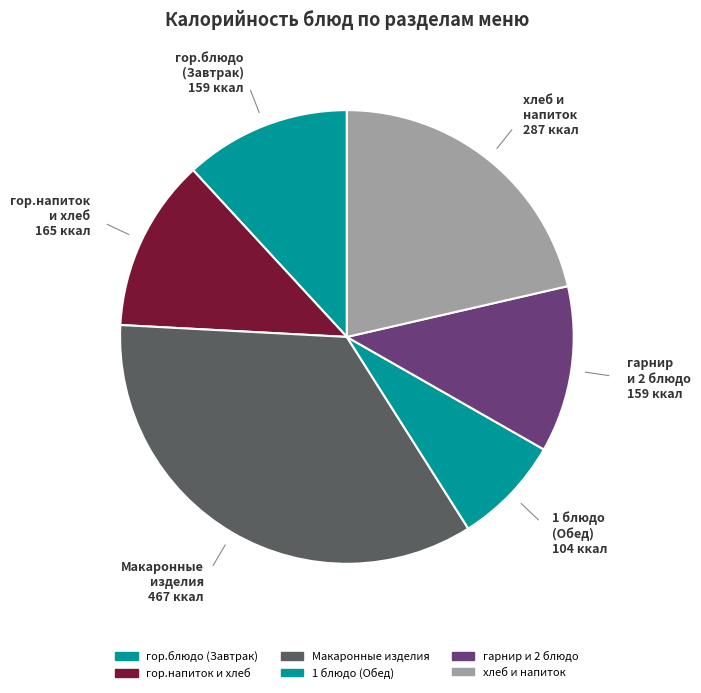

Count the number of slices in the pie.

6